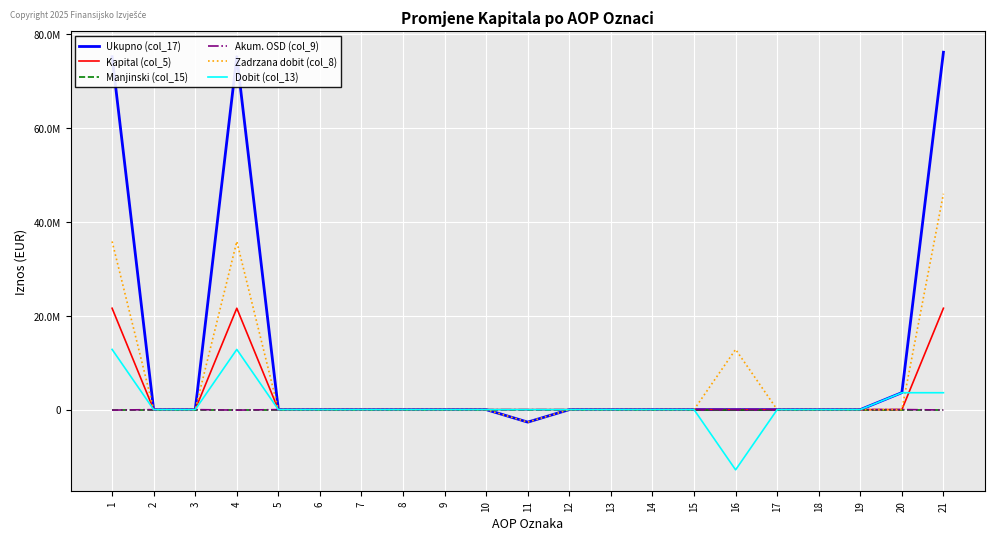

What are all the series names shown in the legend?

Ukupno (col_17), Kapital (col_5), Manjinski (col_15), Akum. OSD (col_9), Zadrzana dobit (col_8), Dobit (col_13)